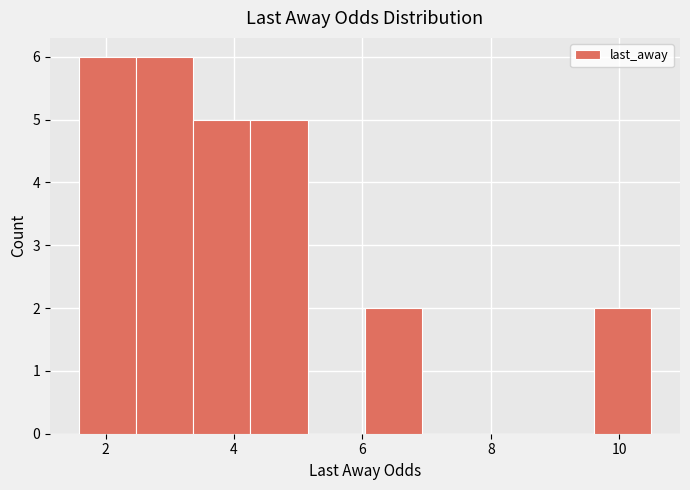

What is the height of the bar covering 3.4 to 4.2 on the x-axis? Neither the bar edges nor the heights are printed on the chart, so give them approximately, as read against the axes.

5